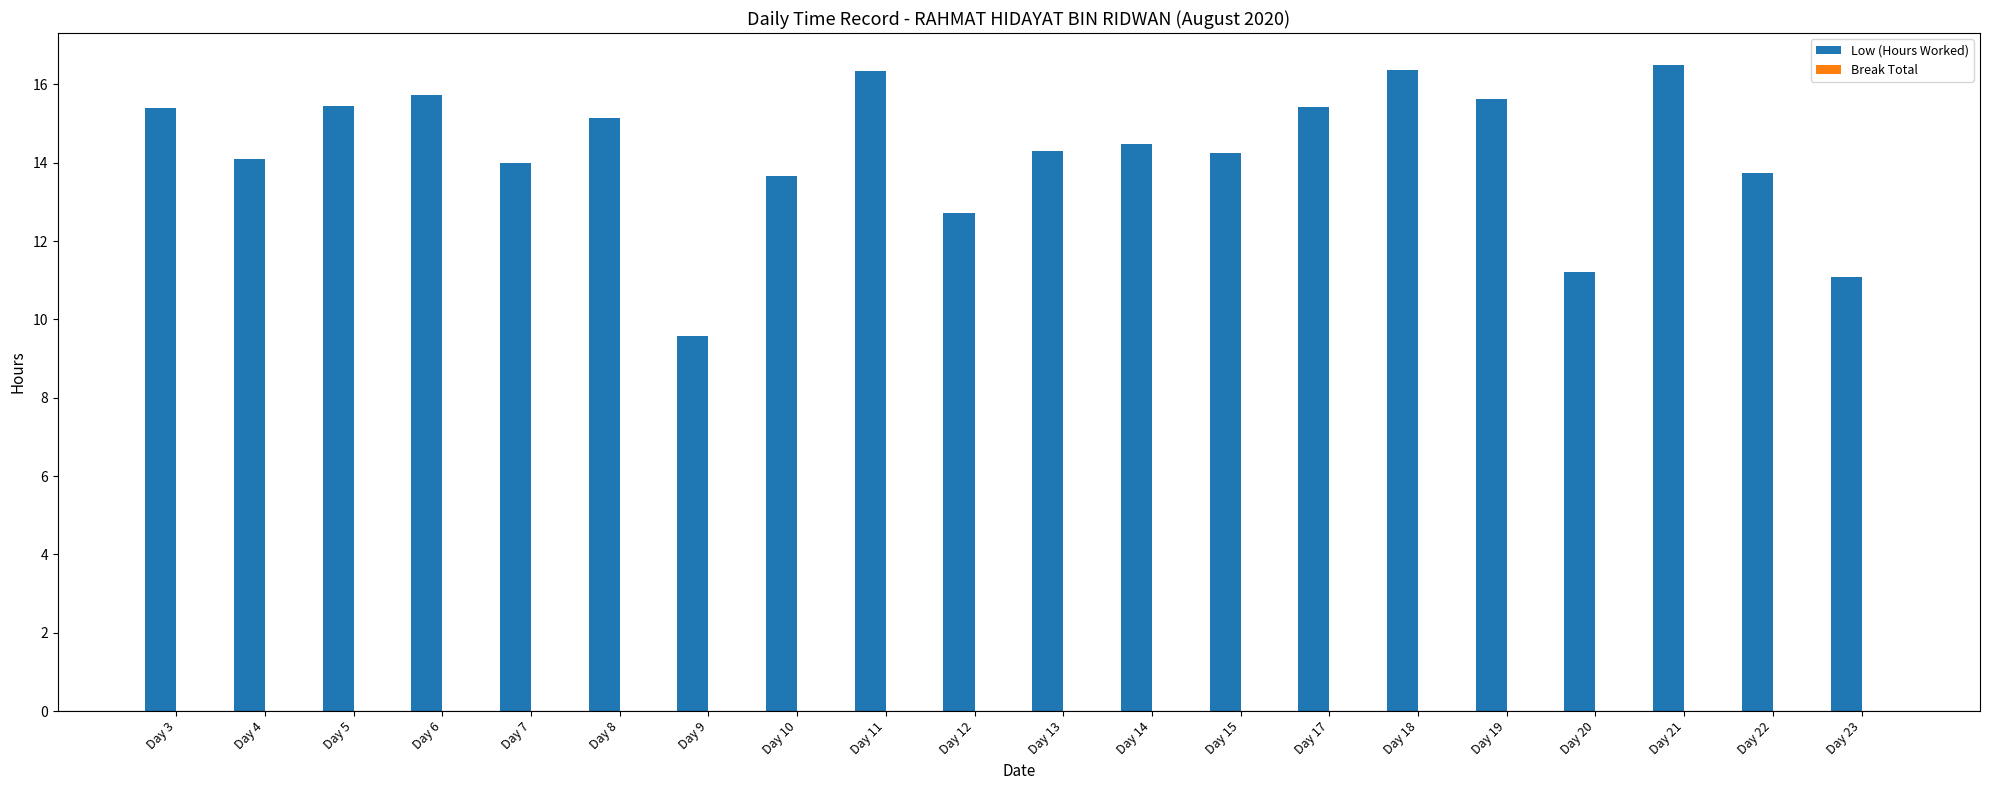

The value at Day 22 is 13.7. True or false?

True